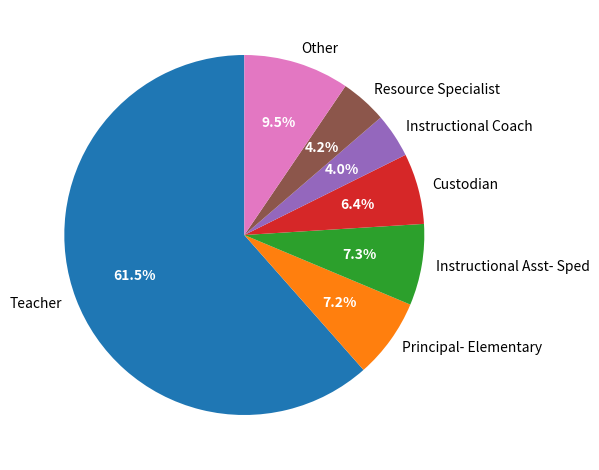

How many segments does this pie chart have?

7